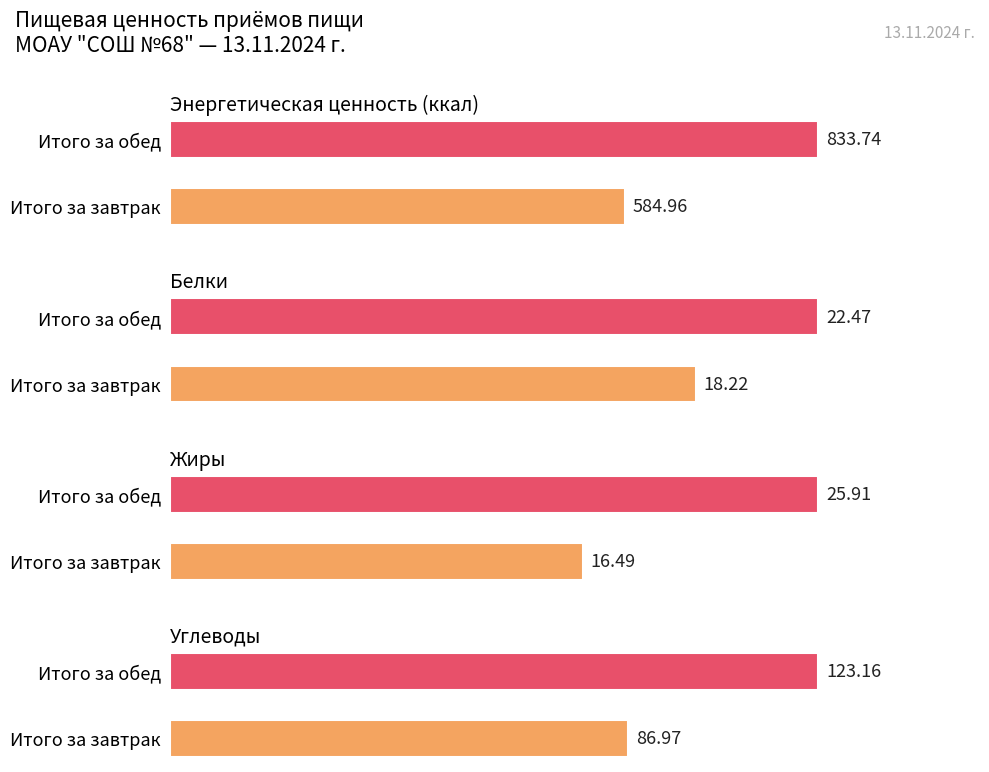

Which series has the largest range (max minus min)?

Энергетическая ценность (ккал)